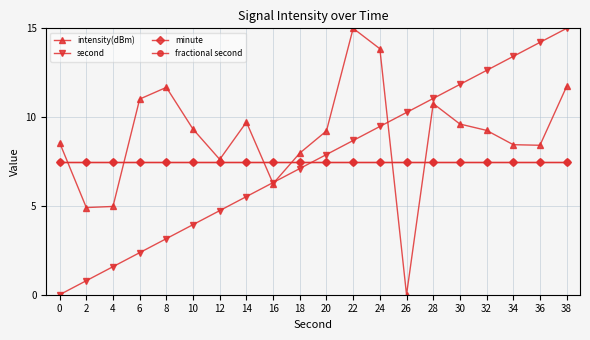

List the labels in order of minute value, largest first.

0, 2, 4, 6, 8, 10, 12, 14, 16, 18, 20, 22, 24, 26, 28, 30, 32, 34, 36, 38